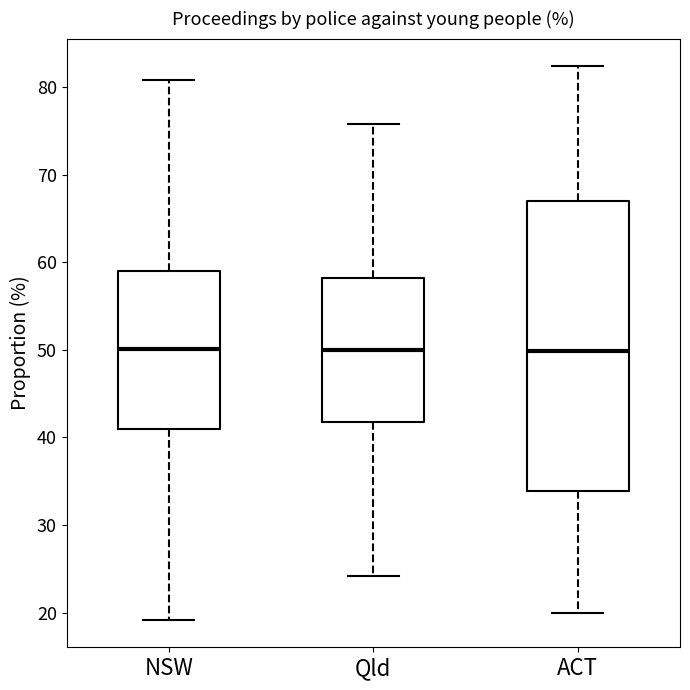

Reading left to right, transcribe this box plot: for each box, give where its median line is, the range the box spans, and where its two whiskers end, as read against the y-axis. The values are not printed on the chart, so give them approximately, as read against the axis.

NSW: median 50, box 41 to 59, whiskers 19 to 81
Qld: median 50, box 42 to 58, whiskers 24 to 76
ACT: median 50, box 34 to 67, whiskers 20 to 82